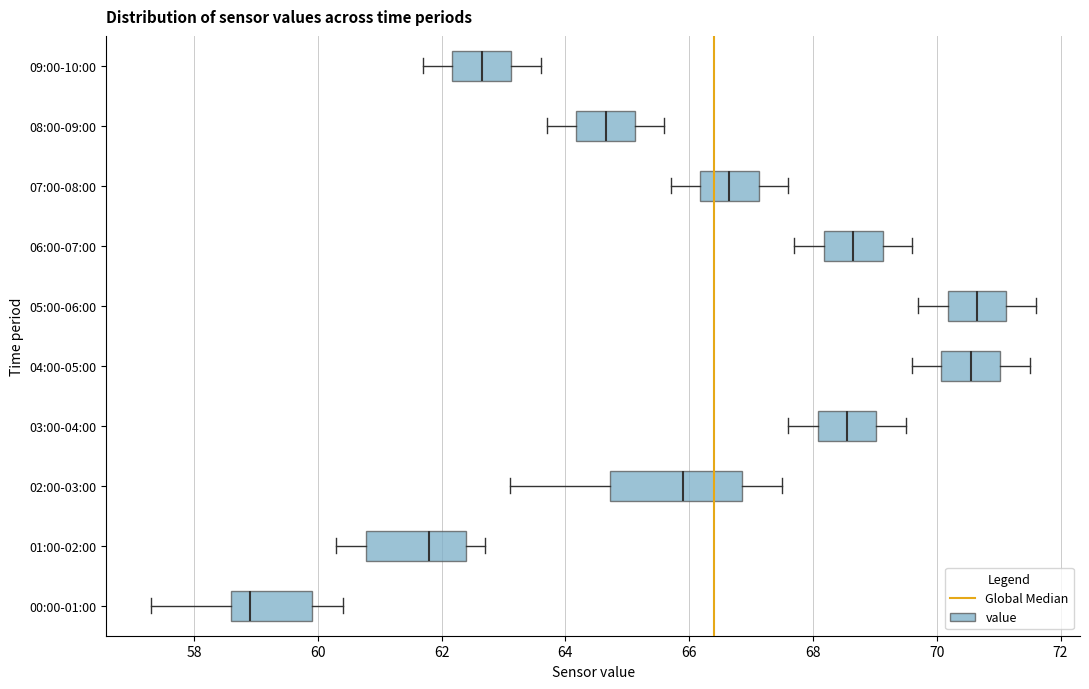

Which box is the widest, from its left edge to its right edge?

02:00-03:00